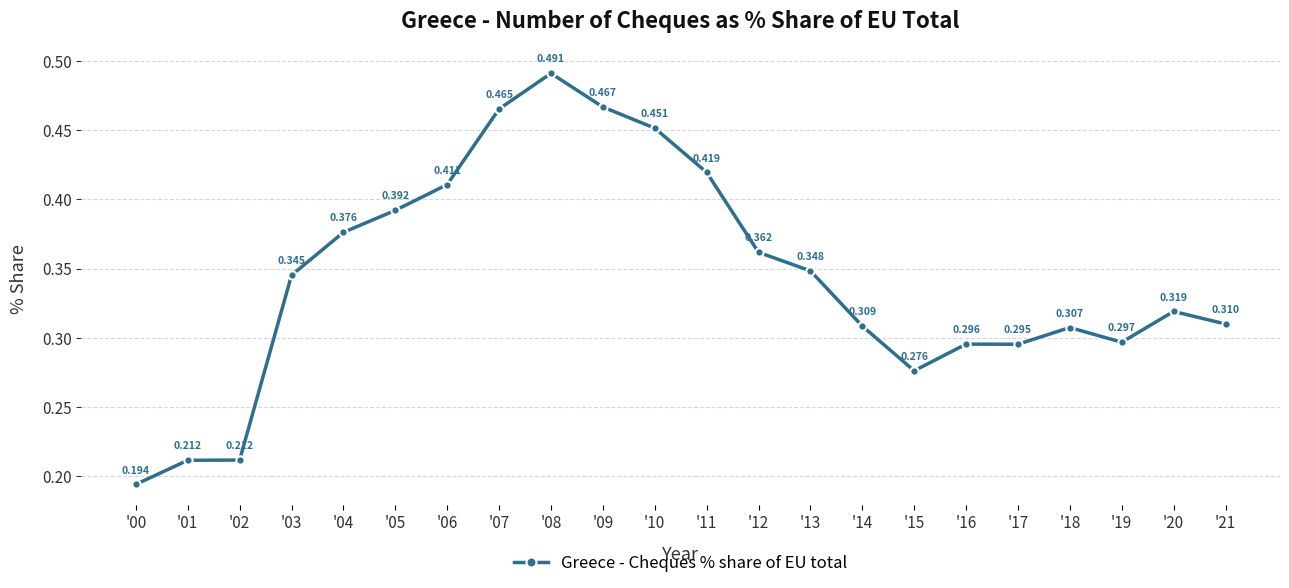

How many interior local peaks (higher than both neighbors) does the data have?

4